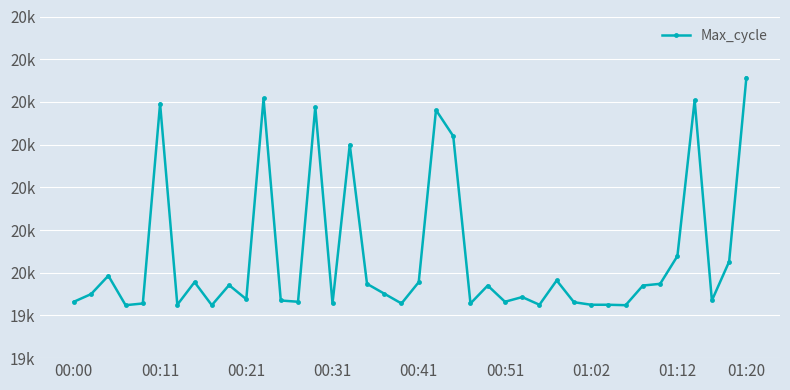

List the labels in order of value, smallest first.

00:31, 01:20, 32, 01:02, 27, 30, 31, 00:41, 15, 19, 23, 29, 00:00, 13, 25, 12, 37, 10, 26, 00:11, 18, 24, 33, 9, 17, 34, 01:12, 20, 28, 00:21, 38, 35, 16, 22, 21, 14, 00:51, 36, 11, 39